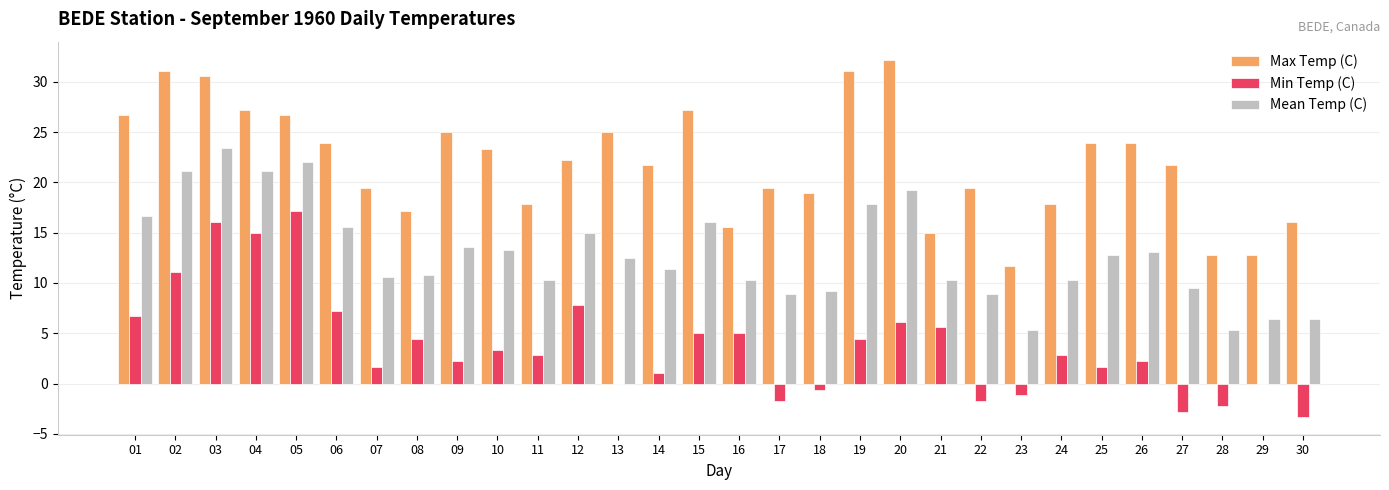

How many values in the Min Temp (C) series exceed 2?

18